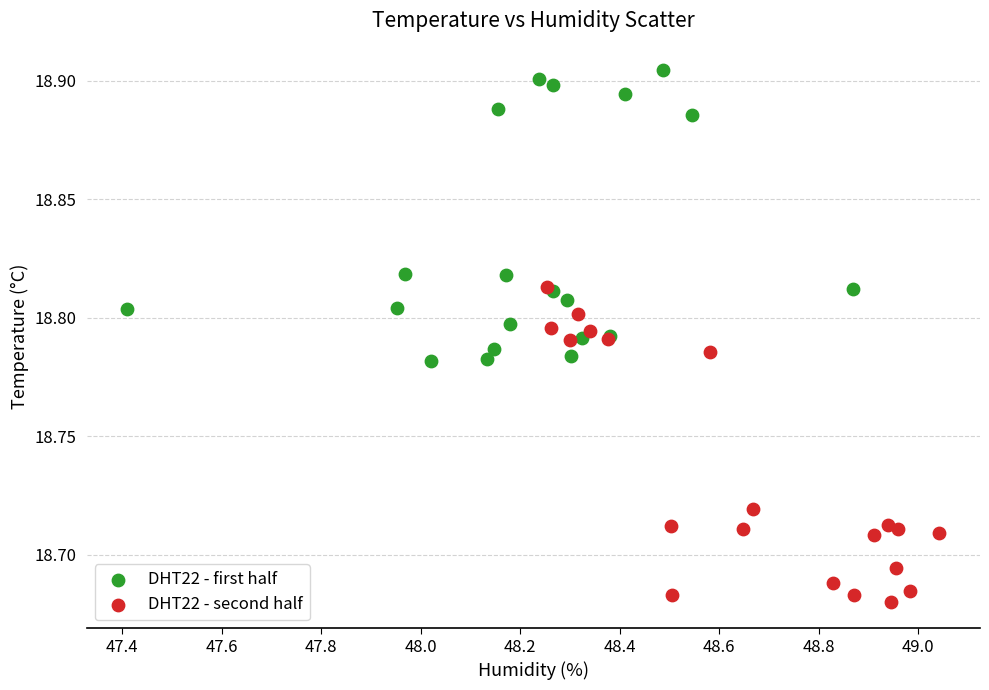

Which series reaches the minimum Y coordinate?

DHT22 - second half